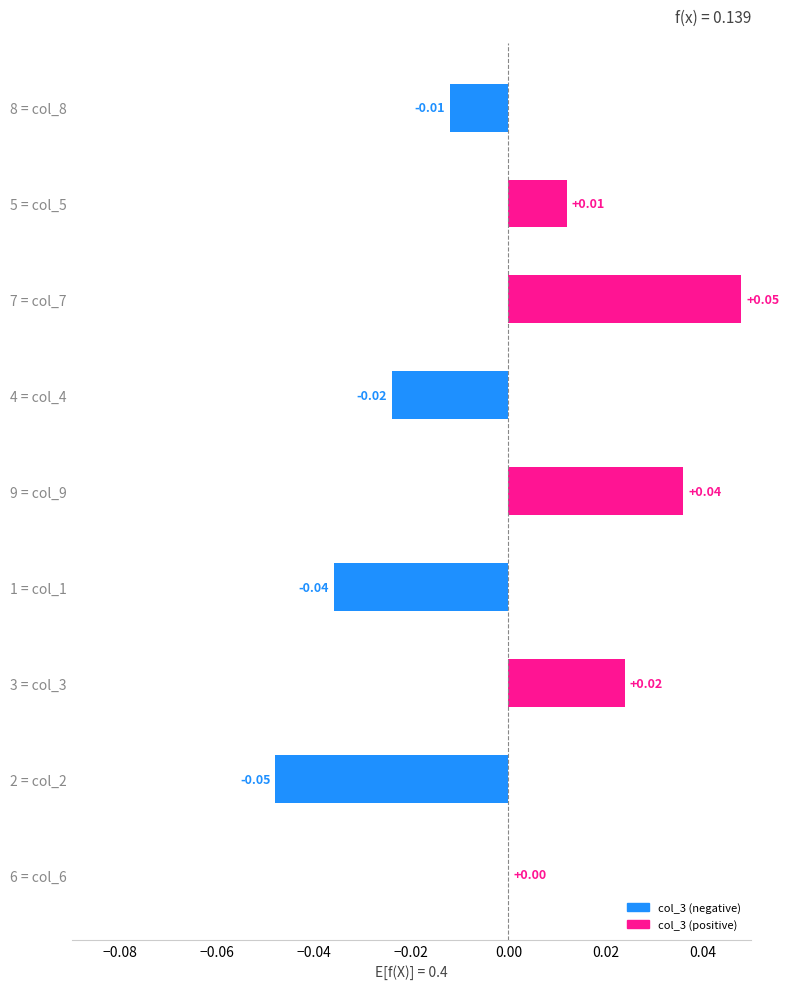

Which has a higher value, 2 = col_2 or 1 = col_1?

1 = col_1